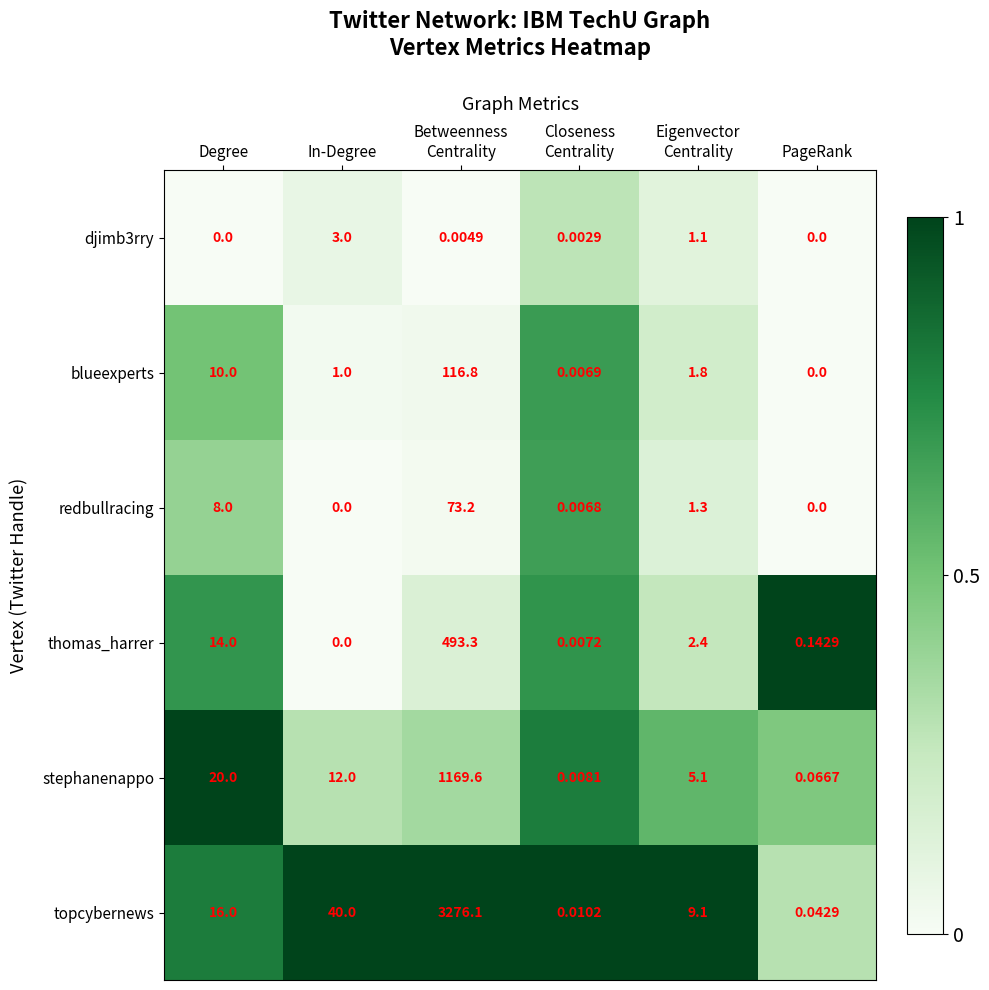

Where does the redbullracing series first go above 1?

Degree